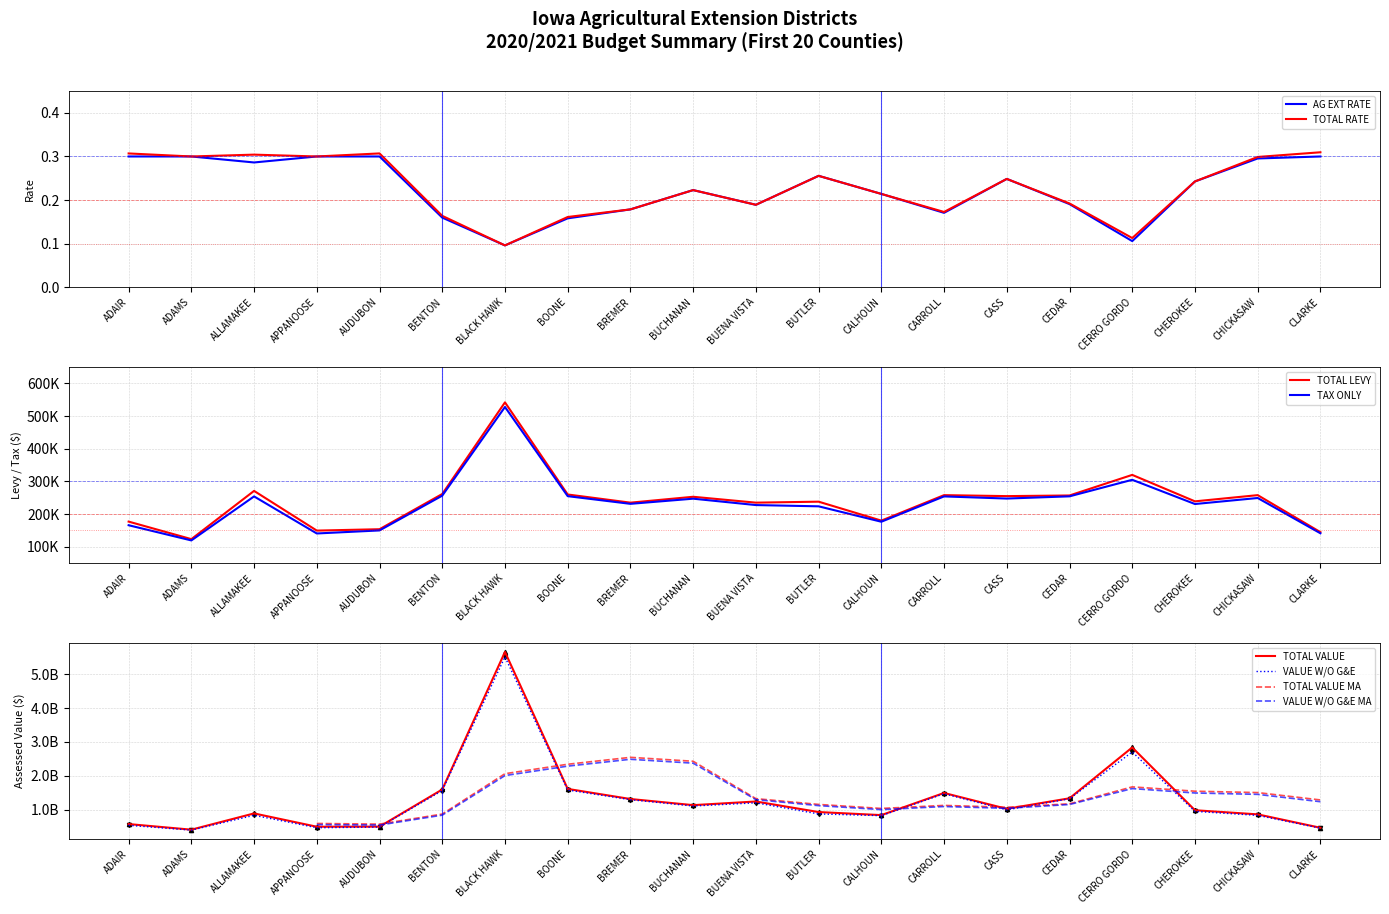

At which label does AG EXT RATE reach its minimum?

BLACK HAWK